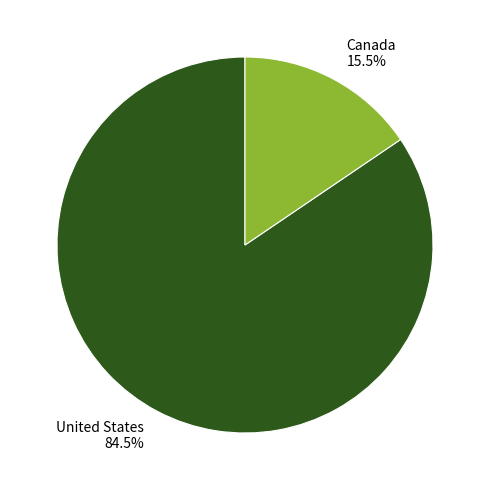

Which category has the smallest portion of the pie?

Canada